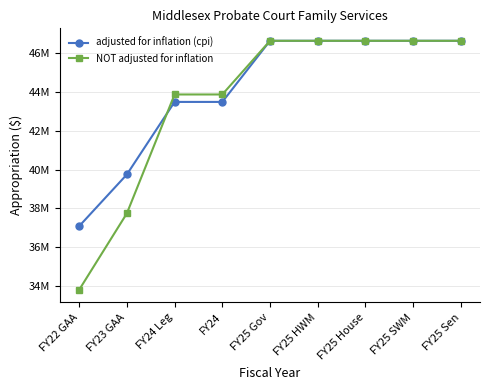

At how many categories does at least one series exceed 44480169?

5